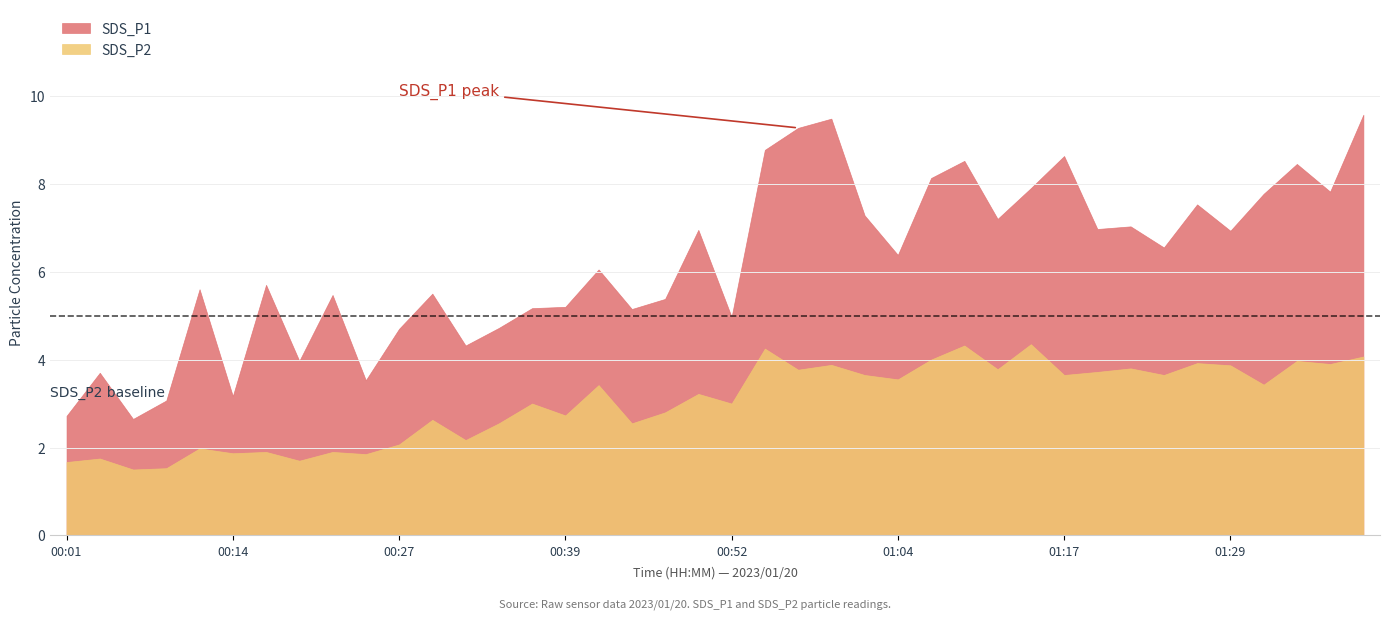

What is the total value across all series at 00:19?

5.7